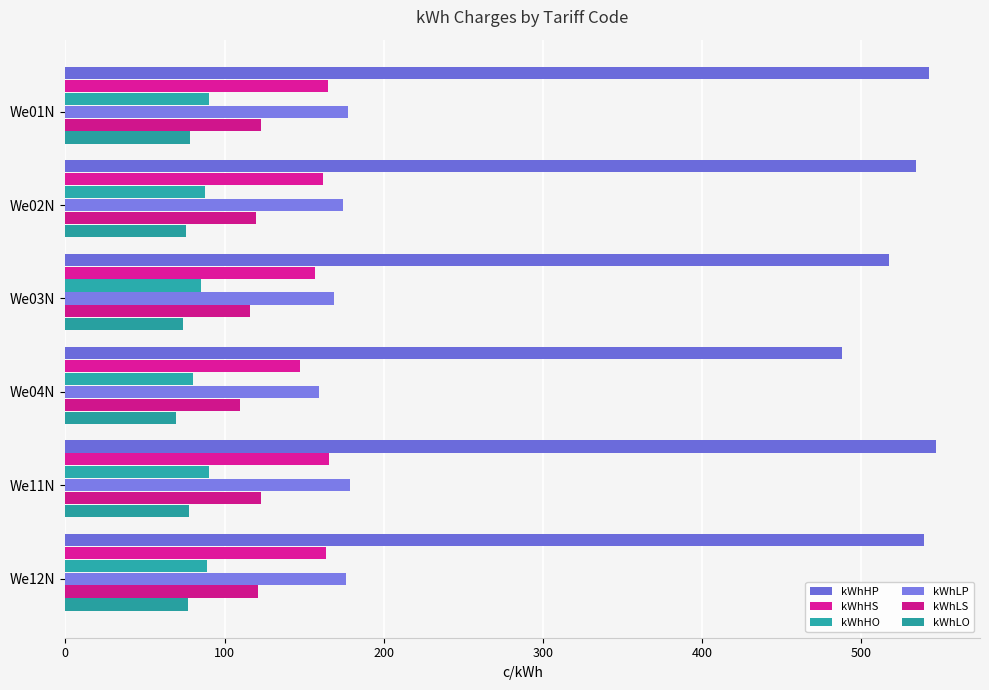

How many data points does each series have?

6